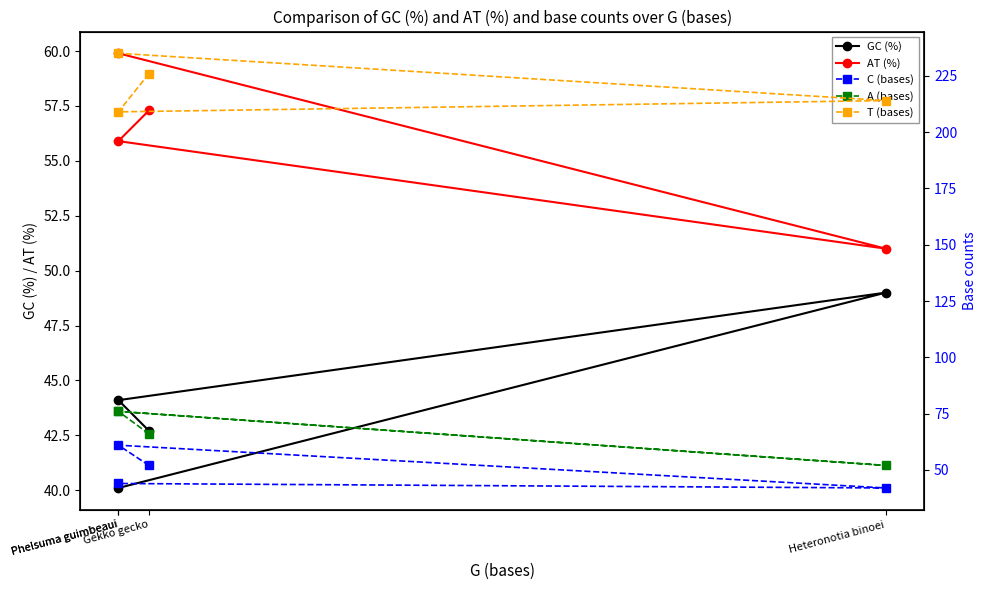

At Gekko gecko, list the series in order from largest to smallest.

T (bases), A (bases), AT (%), C (bases), GC (%)